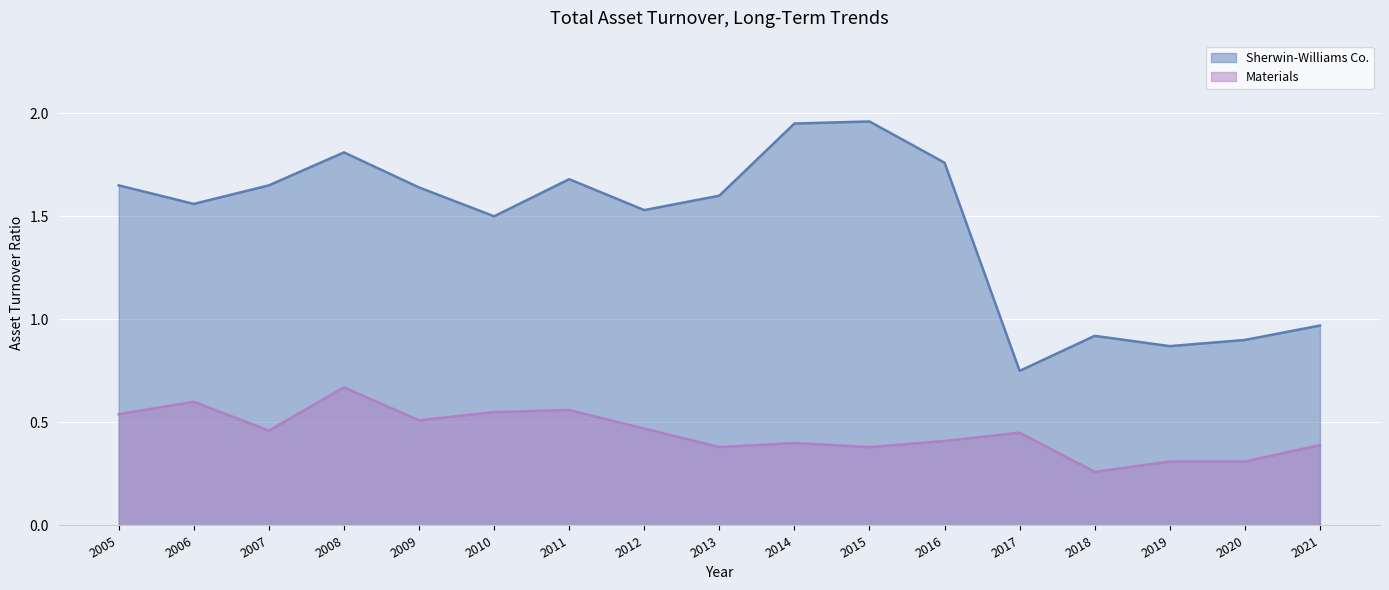

List the series in order of their peak value, highest first.

Sherwin-Williams Co., Materials